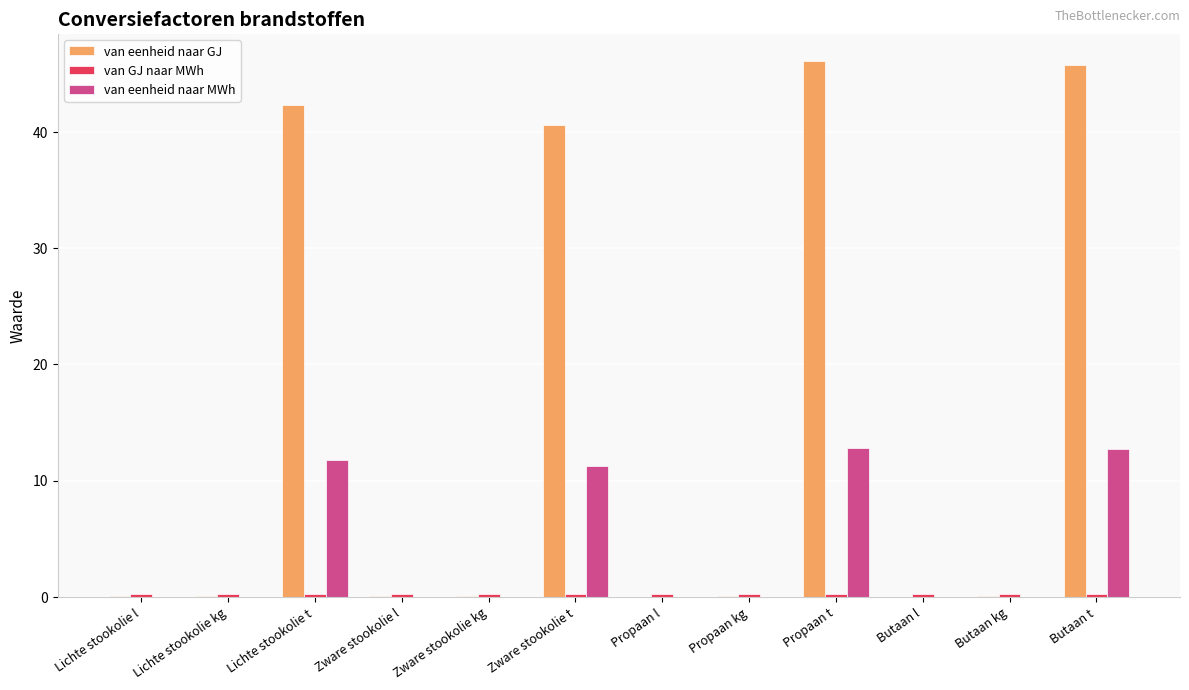

Which series has the largest total across all categories?

van eenheid naar GJ